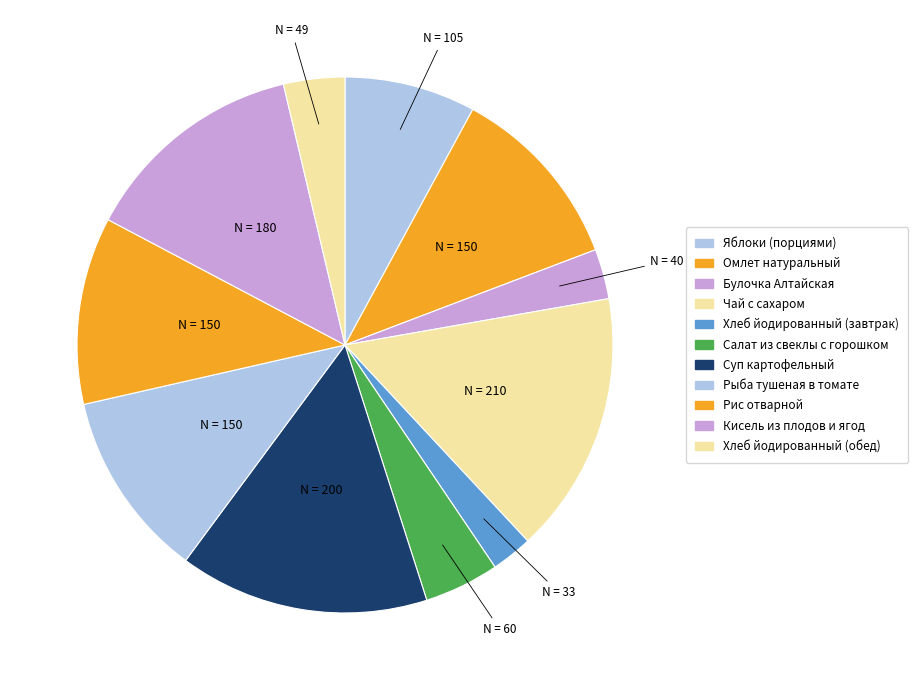

To the nearest percent, what is the combined percentage of Хлеб йодированный (обед) and Хлеб йодированный (завтрак)?

6%